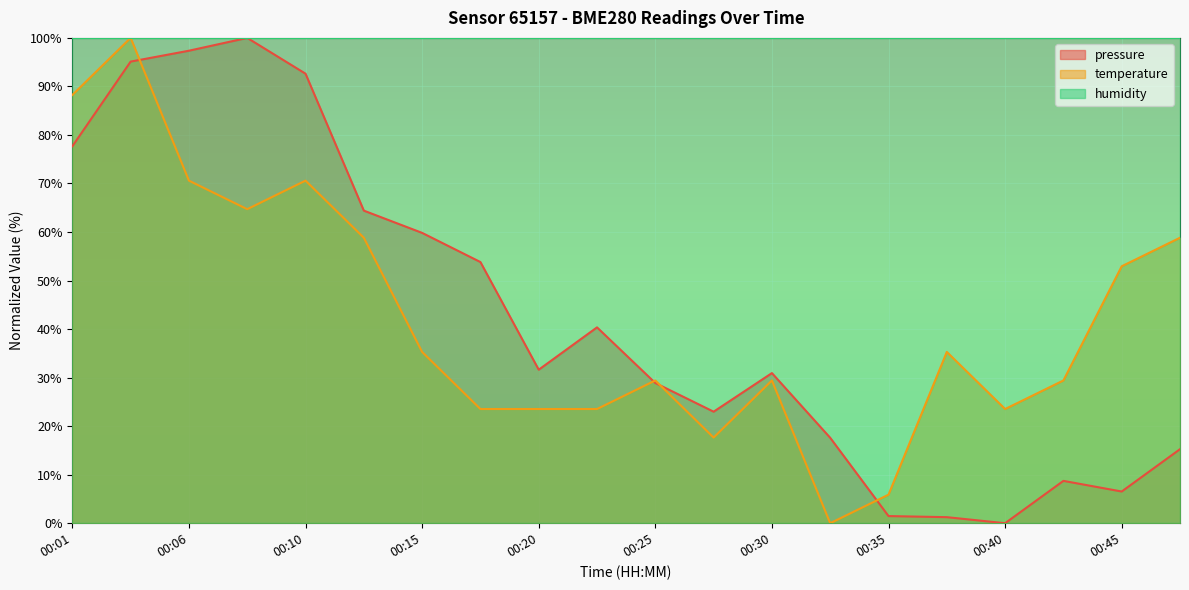

True or false: pressure has more than 1 points higher than both neighbors.

True